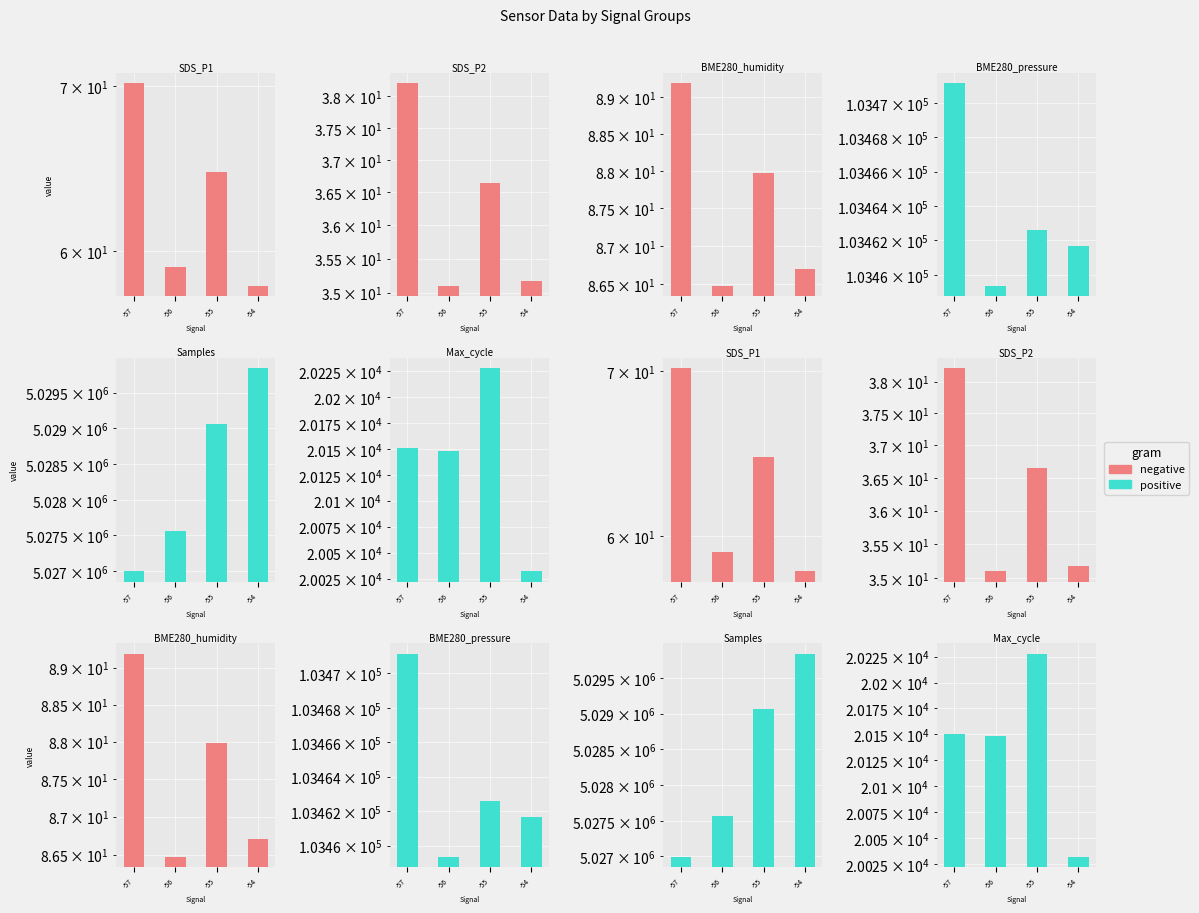

Rank the series by their average value, from highest to lowest.

positive, negative